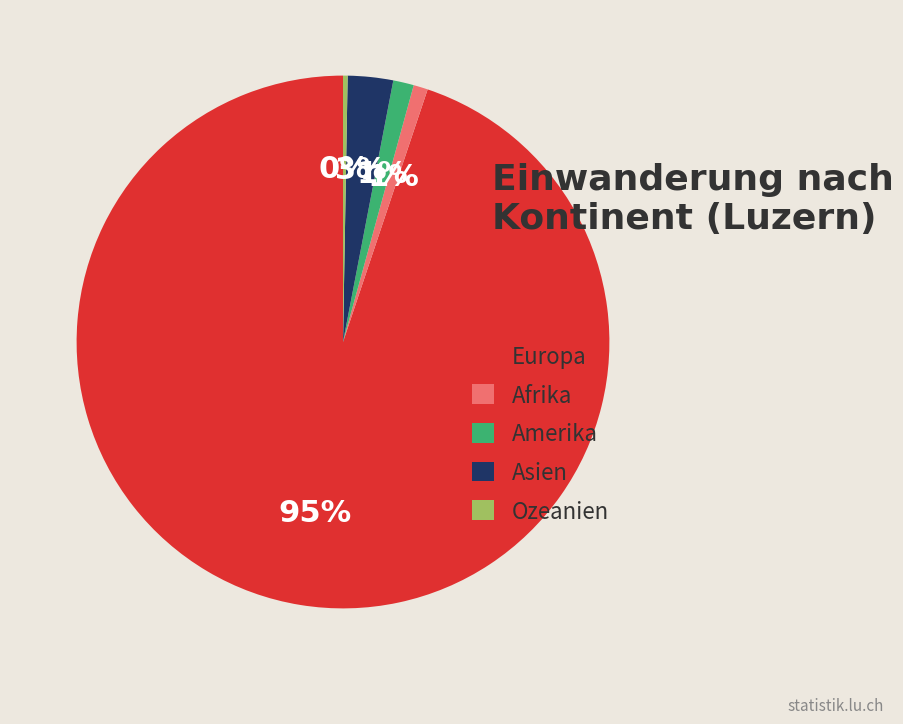

Is there any slice that represents more than half of the pie?

Yes